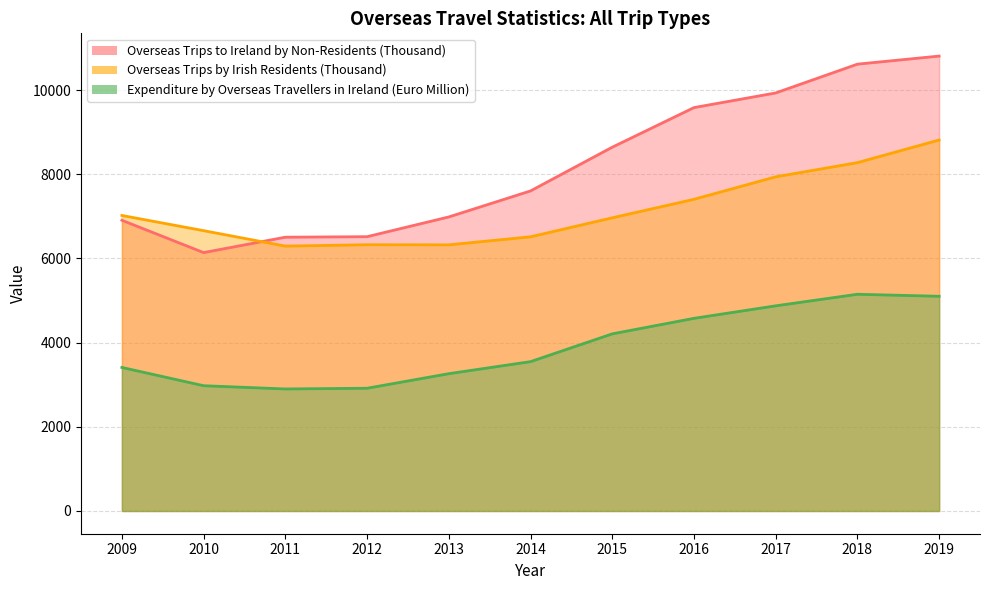

The value of Overseas Trips to Ireland by Non-Residents (Thousand) at 2013 is 11951. True or false?

False